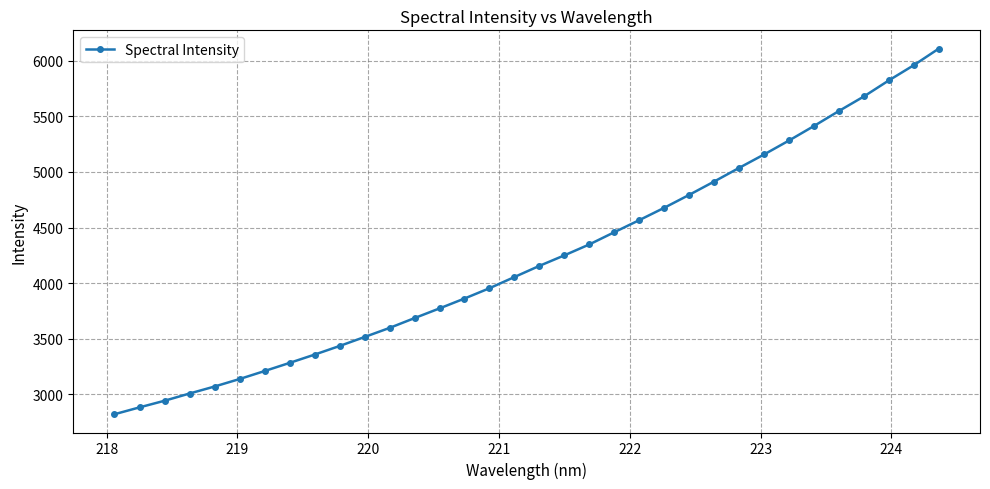

What is the smallest value displayed?

2821.8